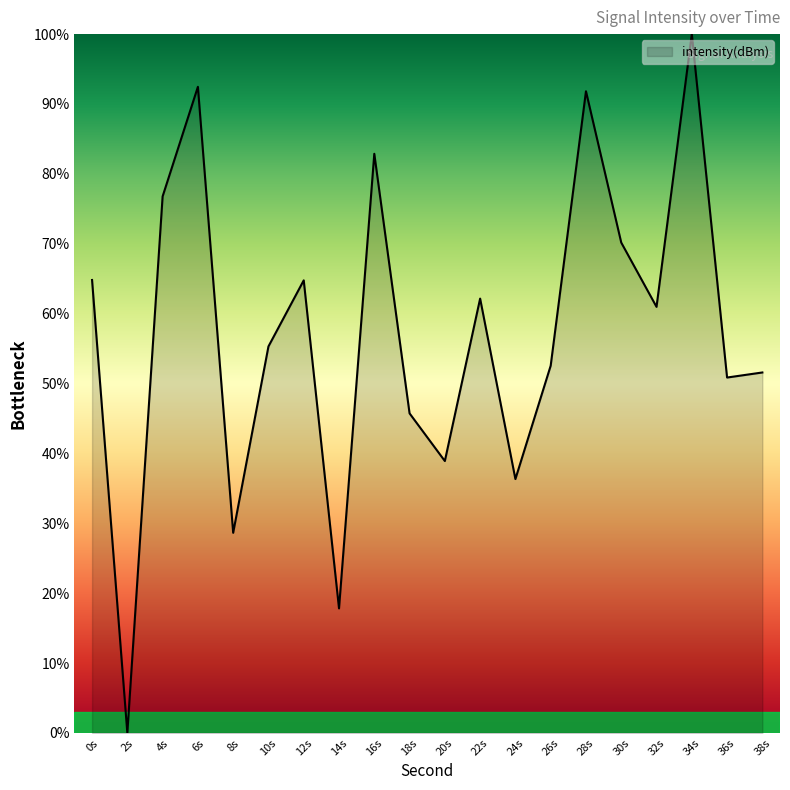

Reading left to right, extract all data points from this chart.

64.8	0.0	76.8	92.5	28.6	55.3	64.8	17.8	82.9	45.7	38.9	62.2	36.3	52.6	91.8	70.2	61.0	100.0	50.9	51.6